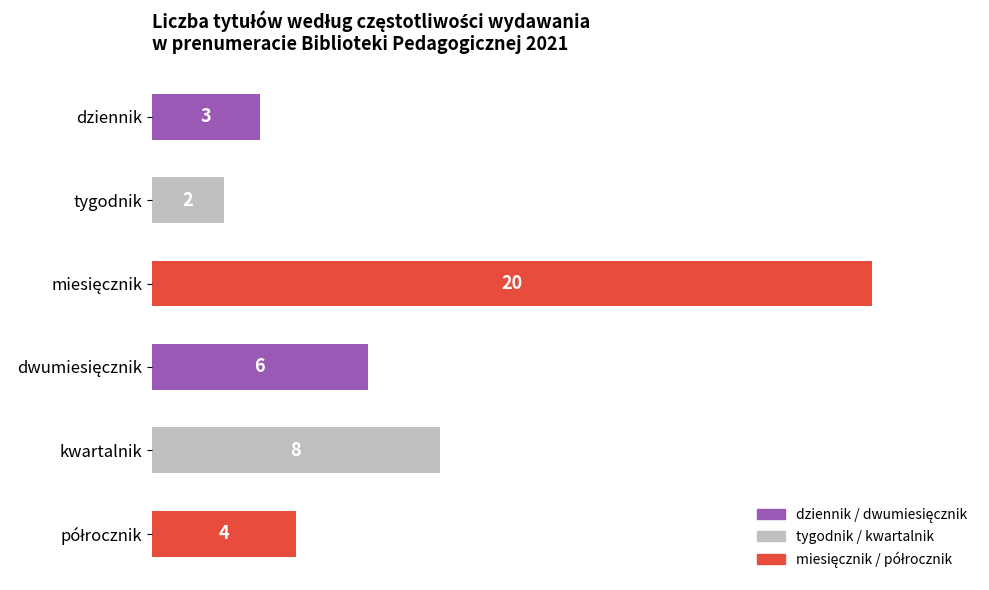

Reading top to bottom, transcribe all the data shown in this chart.

3	2	20	6	8	4